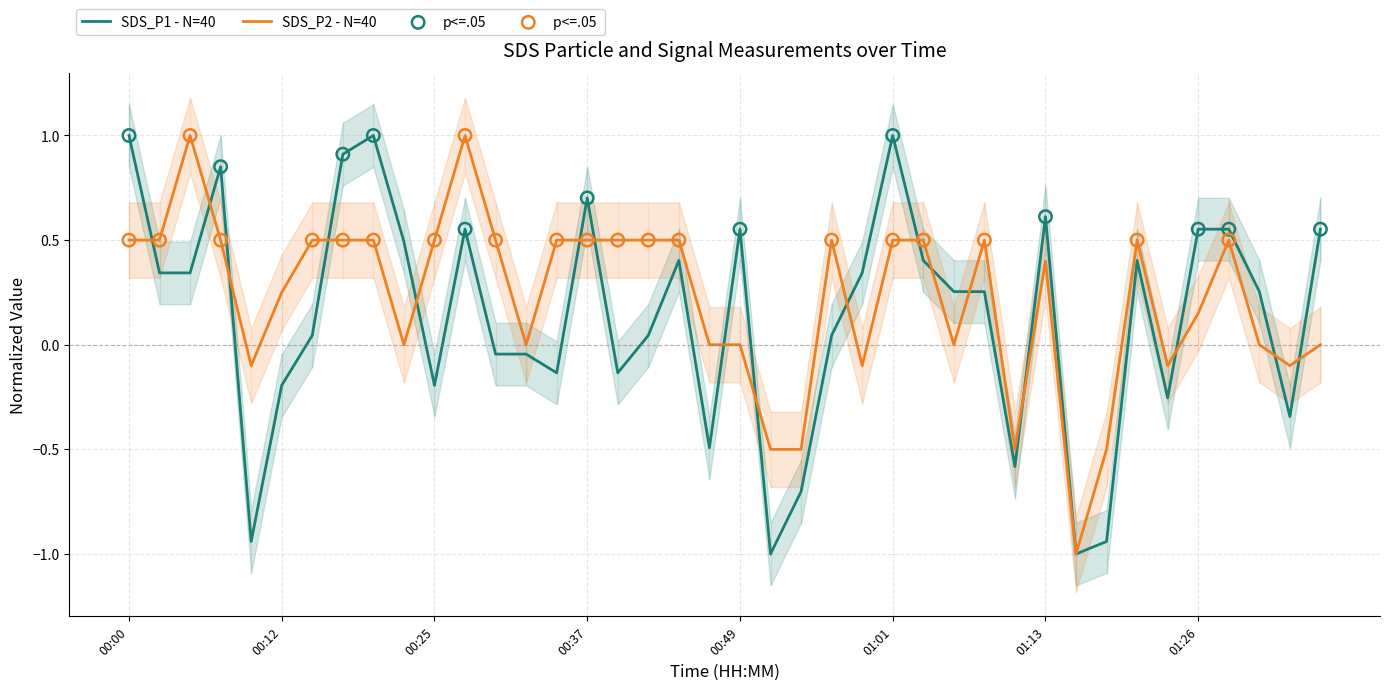

Which series has the largest total across all categories?

SDS_P2